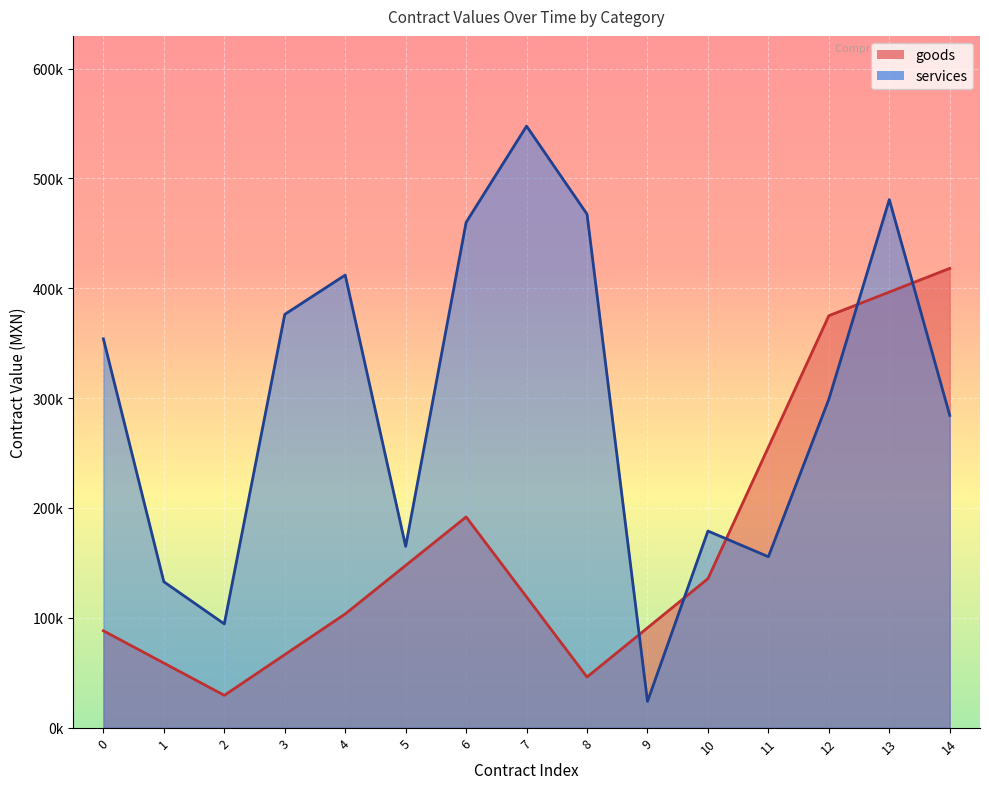

How many data points are less than 298998?

7